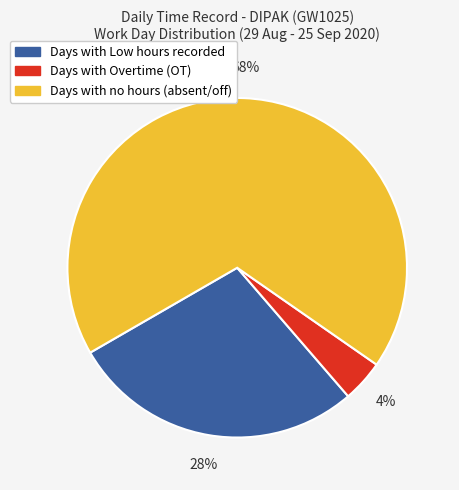

To the nearest percent, what is the average slice percentage?

33%